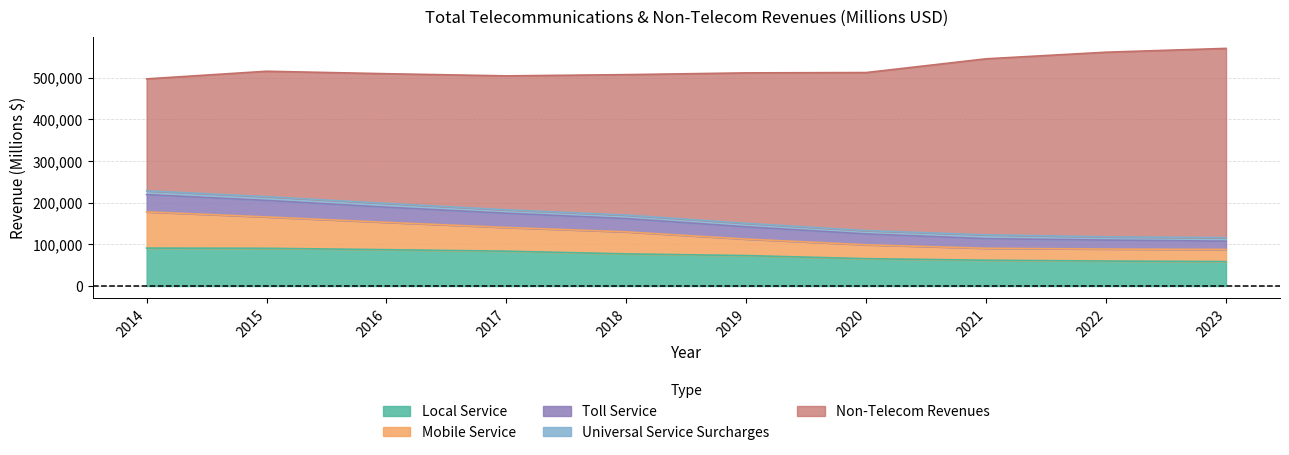

What is the highest value of the Local Service series?

90969